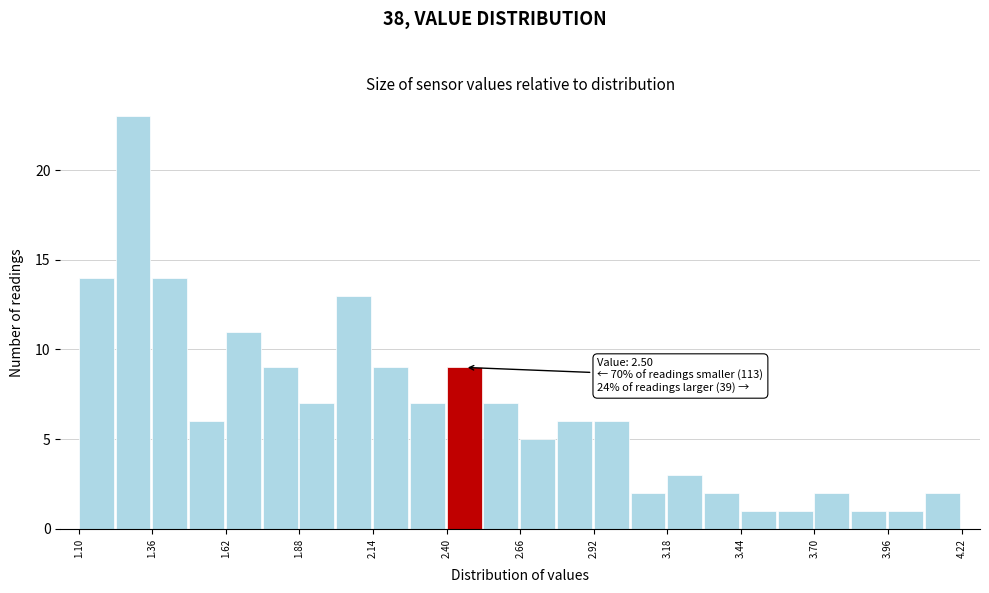

Read against the x-axis, roughly where is the centre of the tallest bar?

1.30